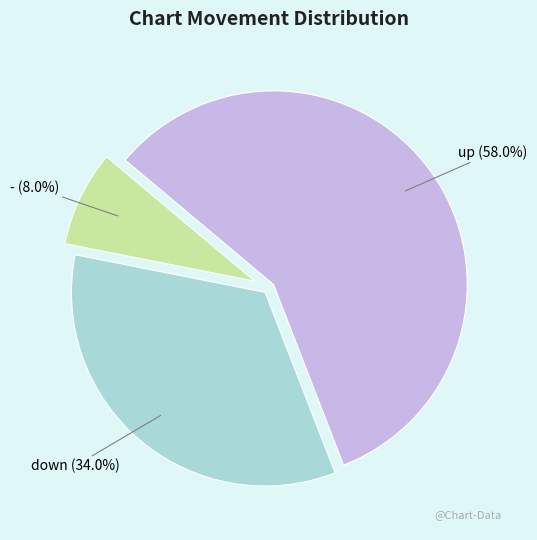

The down slice represents 34% of the pie. True or false?

True